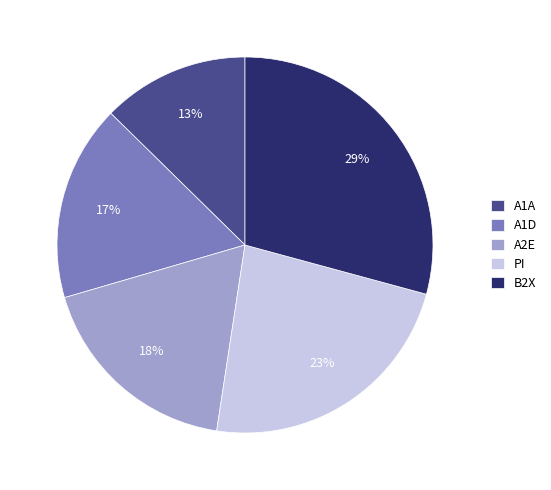

Does any single category account for the majority?

No